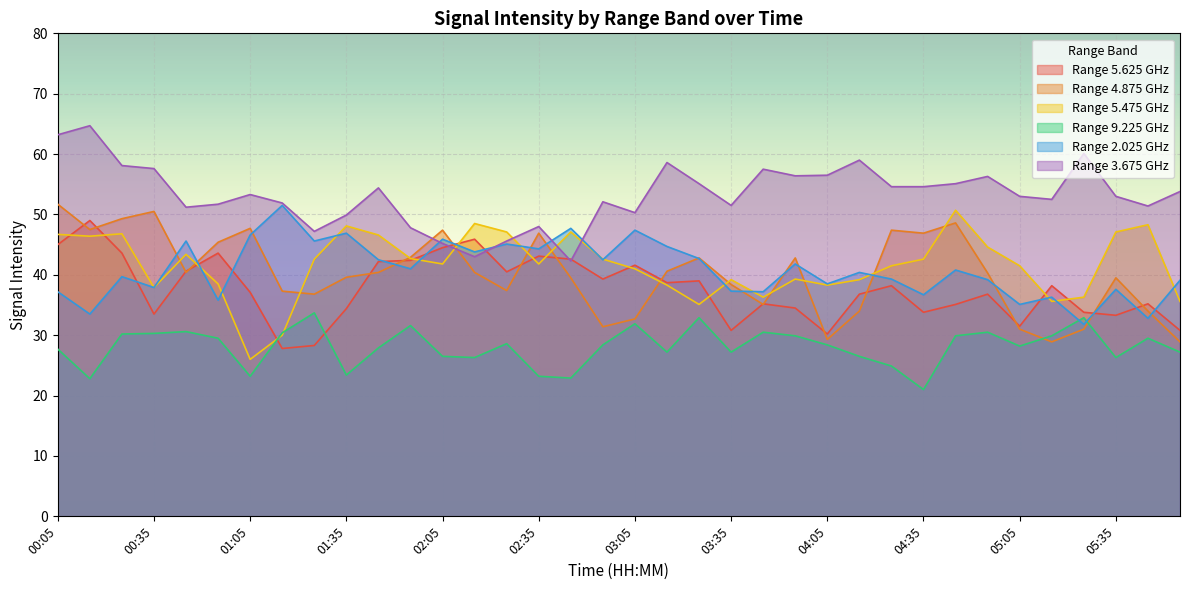

In 4.875, how many points are lower than both neighbors (excluding endpoints)?

9